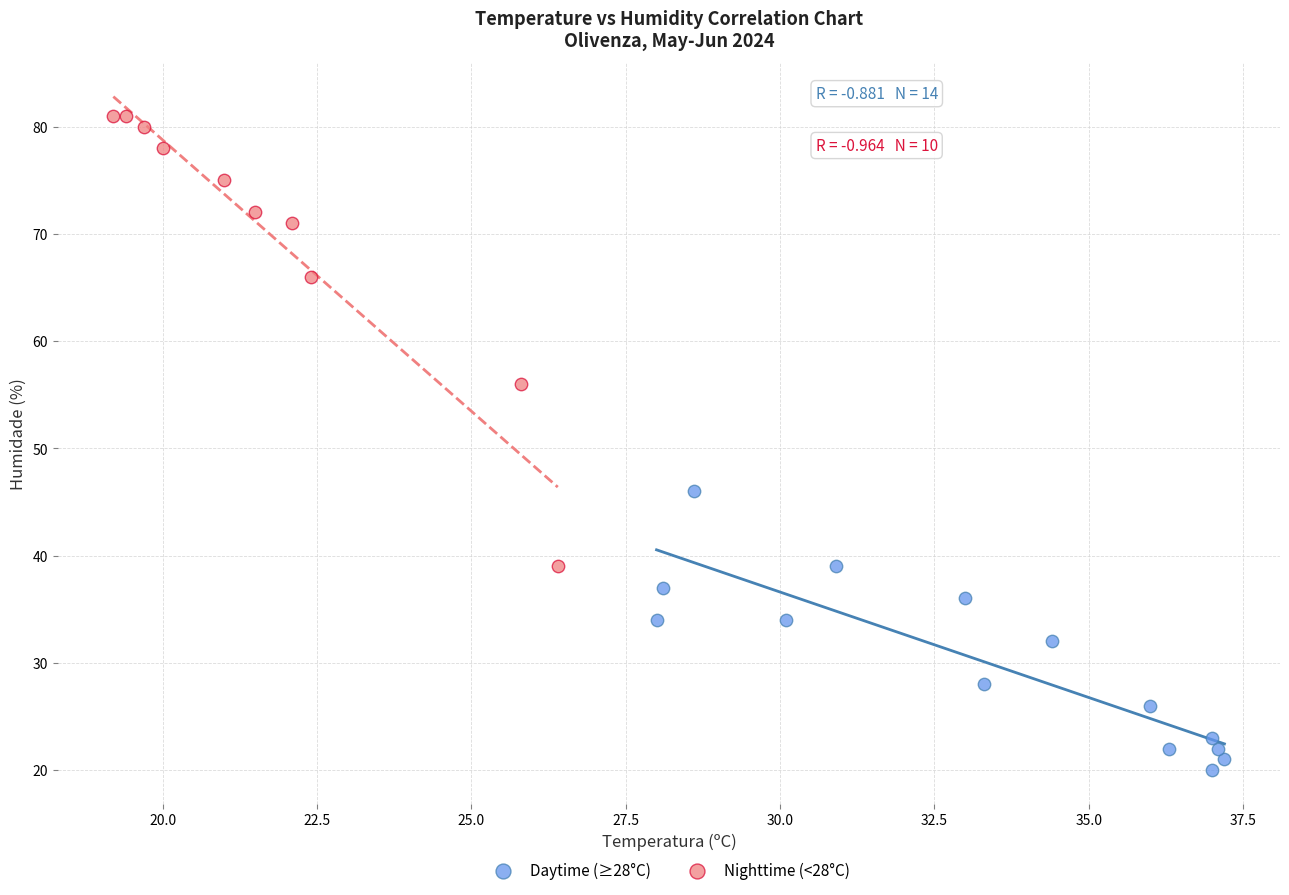

Which series contains the highest Y value?

Nighttime (<28°C)